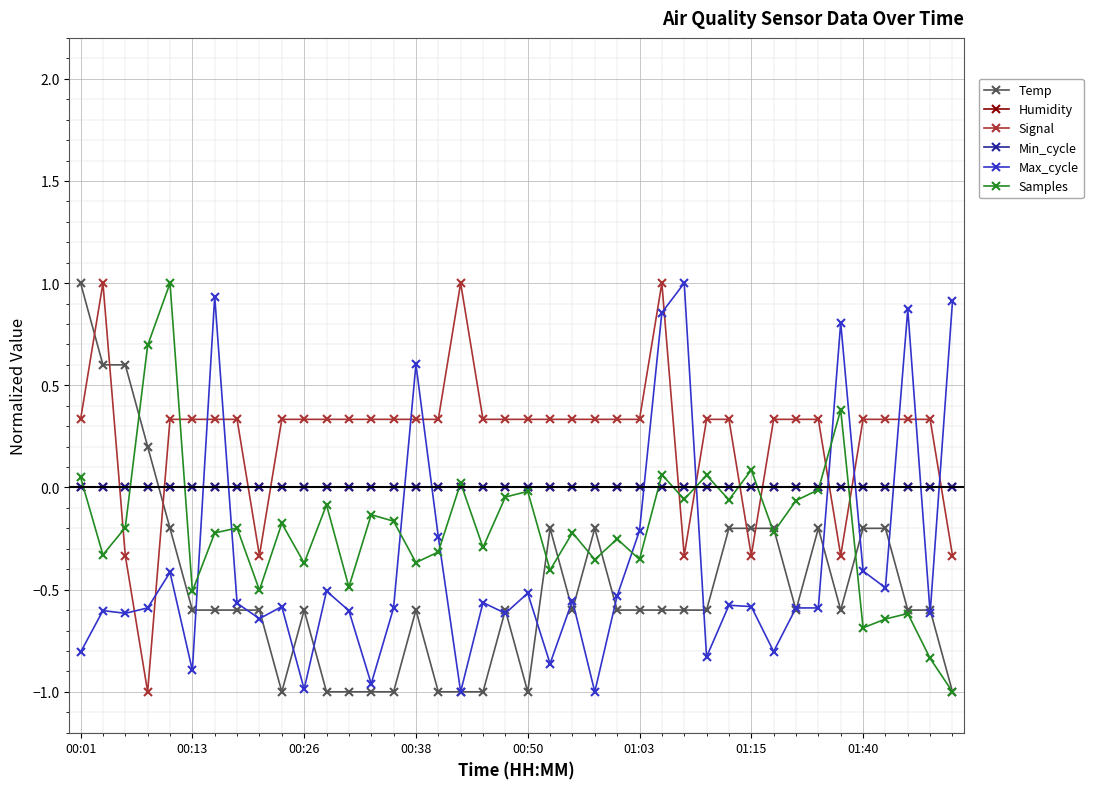

Is this an area chart (filled region under the line)?

No